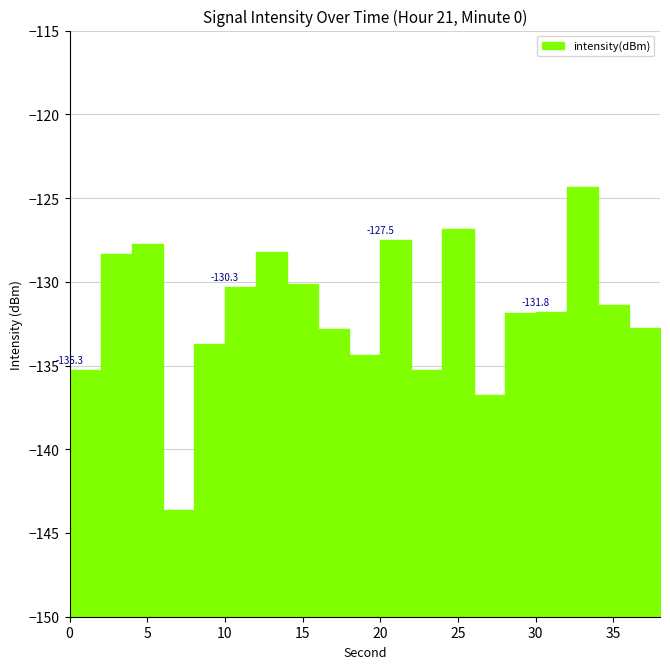

How many lines are shown in the chart?

1